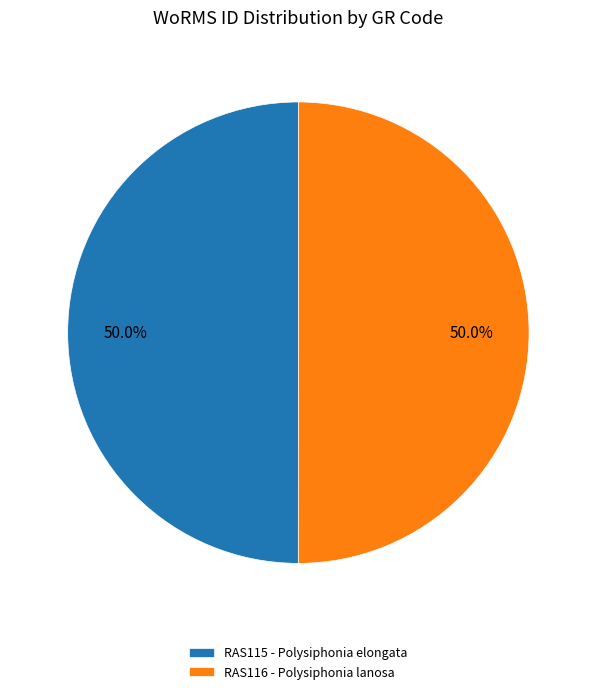

Is the sum of RAS115 - Polysiphonia elongata and RAS116 - Polysiphonia lanosa greater than half?

Yes